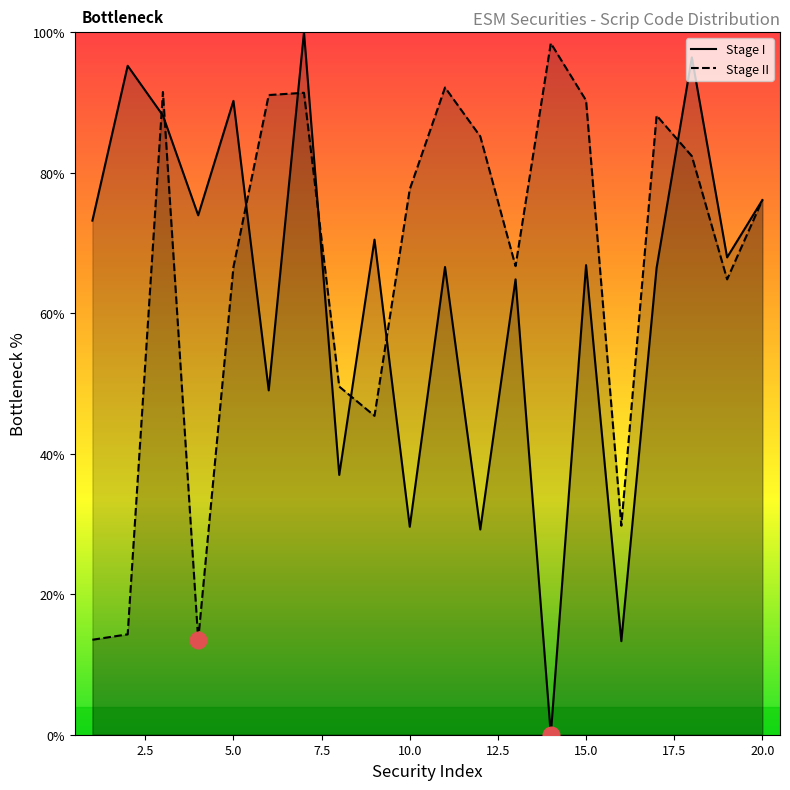

True or false: Stage II has a value of 39.5 at 15.0.

False